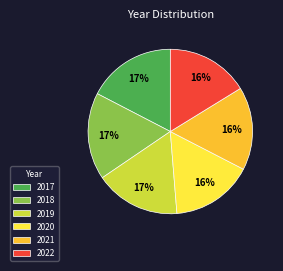

True or false: 2021 accounts for 30% of the total.

False